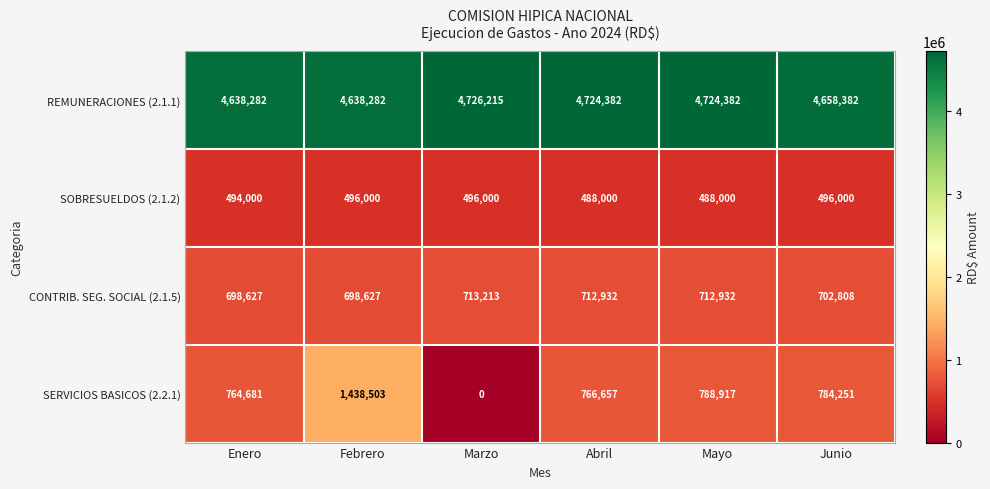

Rank the series at Junio from highest to lowest value.

REMUNERACIONES (2.1.1), SERVICIOS BASICOS (2.2.1), CONTRIB. SEG. SOCIAL (2.1.5), SOBRESUELDOS (2.1.2)